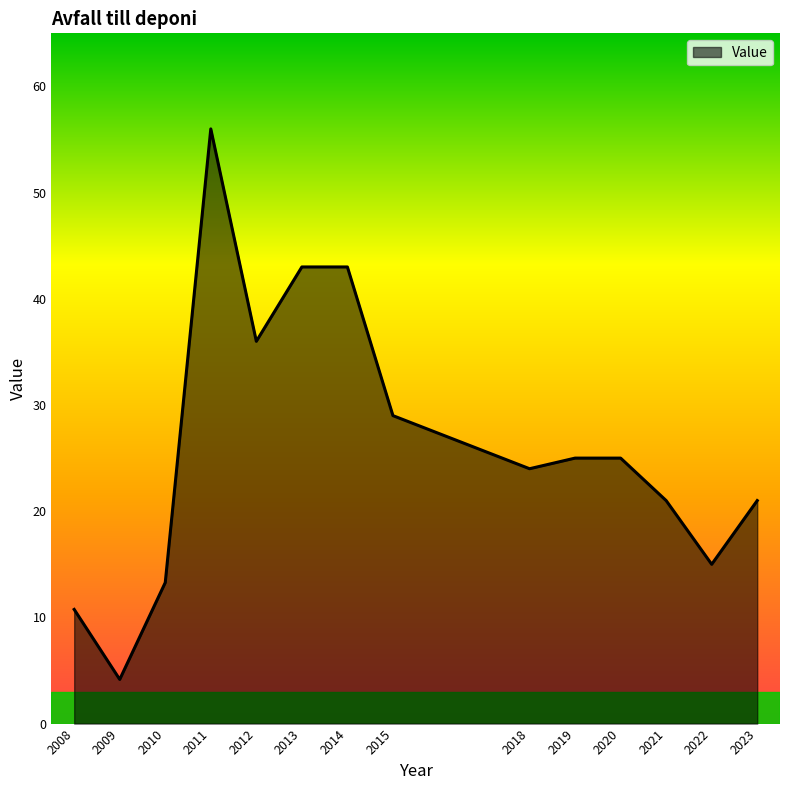

At which label is the value closest to 30?

2015